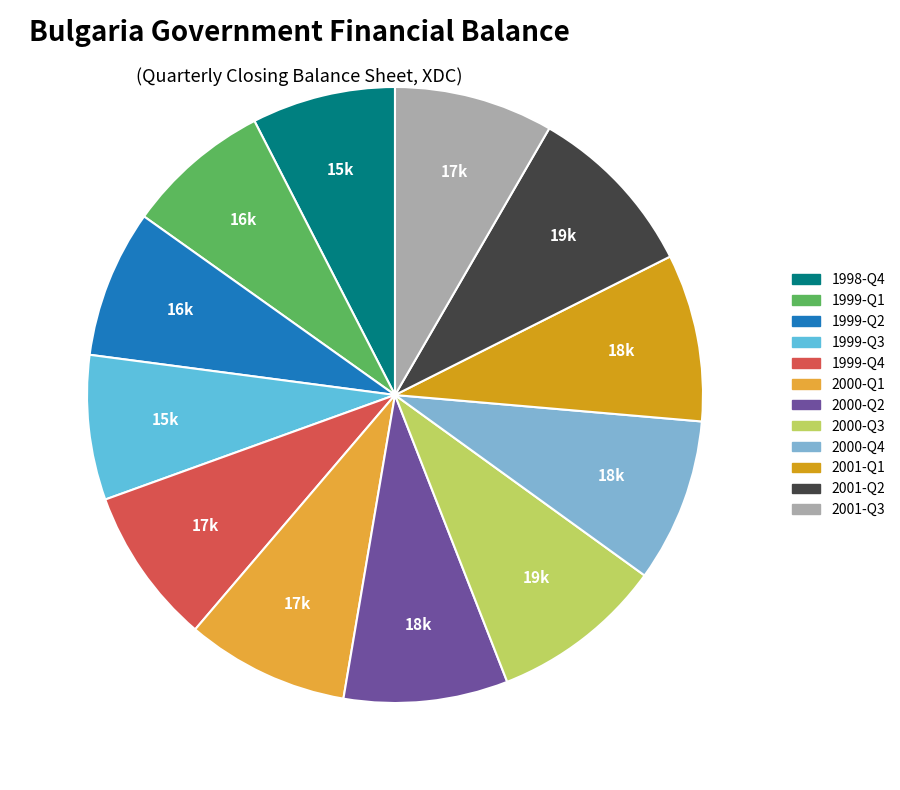

To the nearest percent, what percentage of the pie is 2001-Q1?

9%